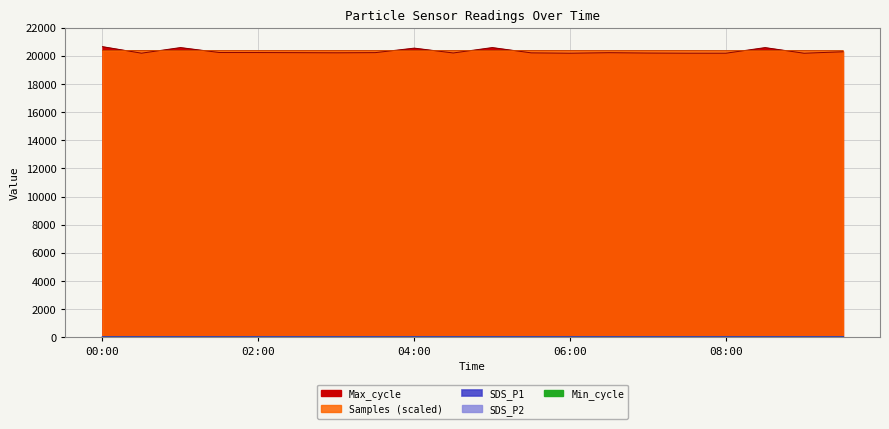

Which series changed the most between 05:00 and 07:30?

Max_cycle